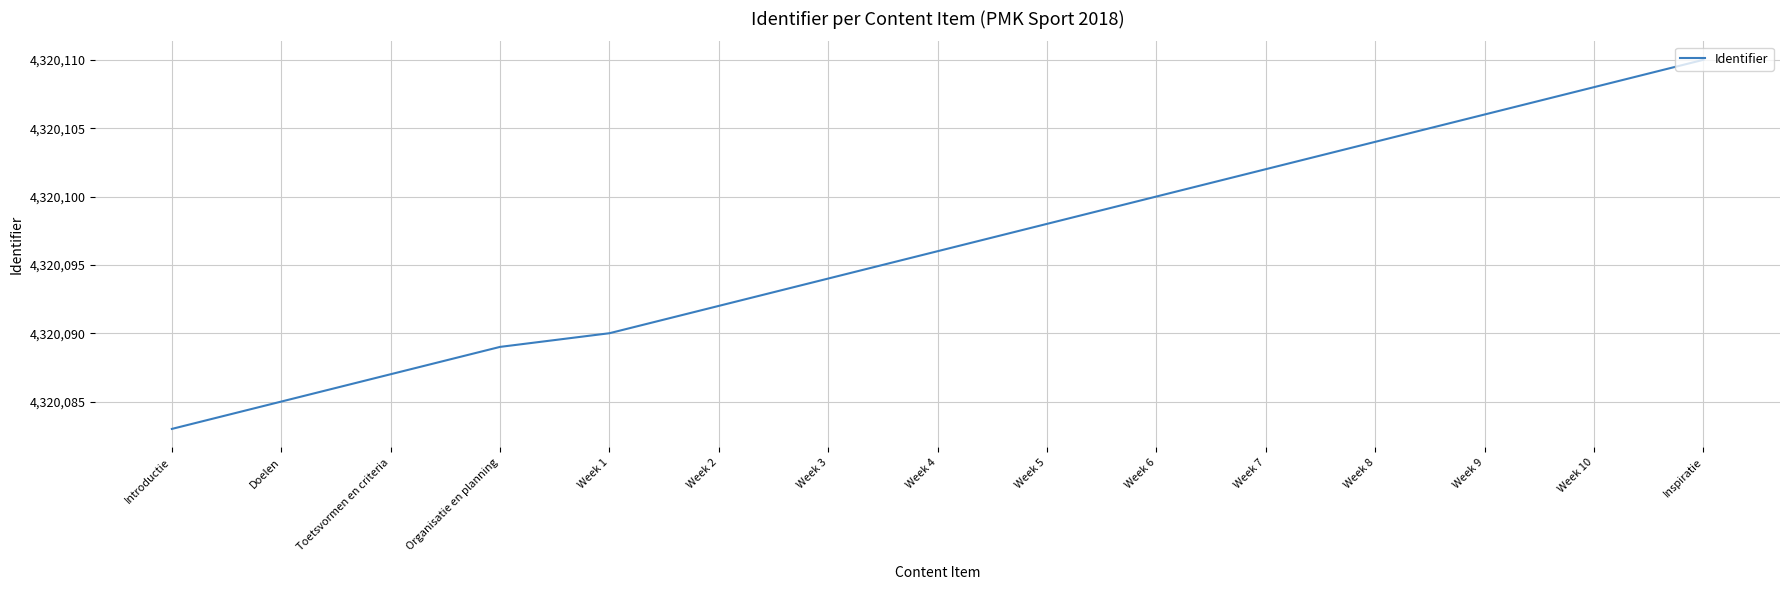

Where is the data nearest to the value 4320096?

Week 4